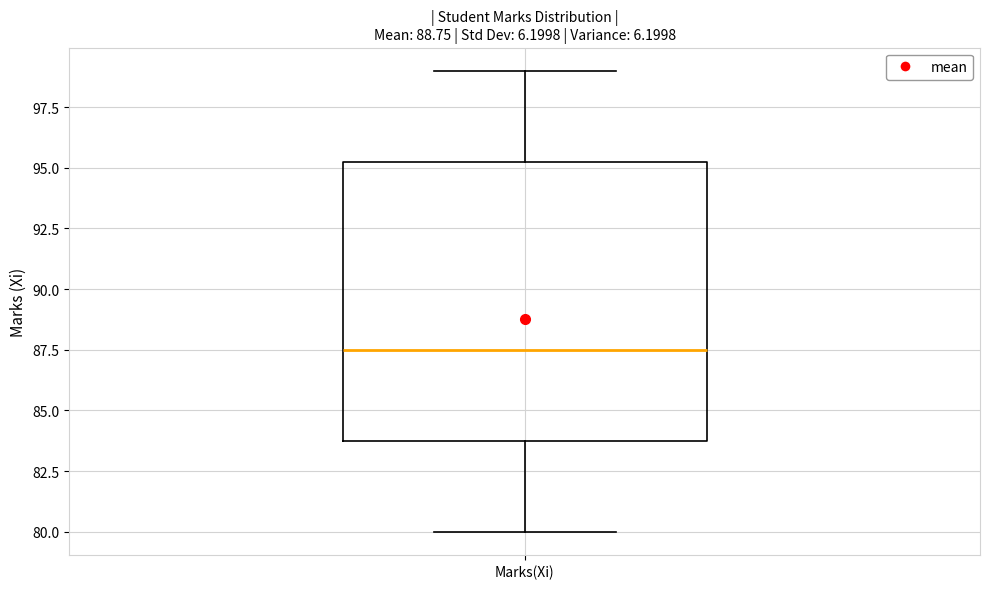

Read this box plot against the y-axis: the position of the median line, the range covered by the box, and the ends of both whiskers. The values are not printed on the chart, so give them approximately, as read against the axis.

median 87.5, box 84.0 to 95.5, whiskers 80.0 to 99.0